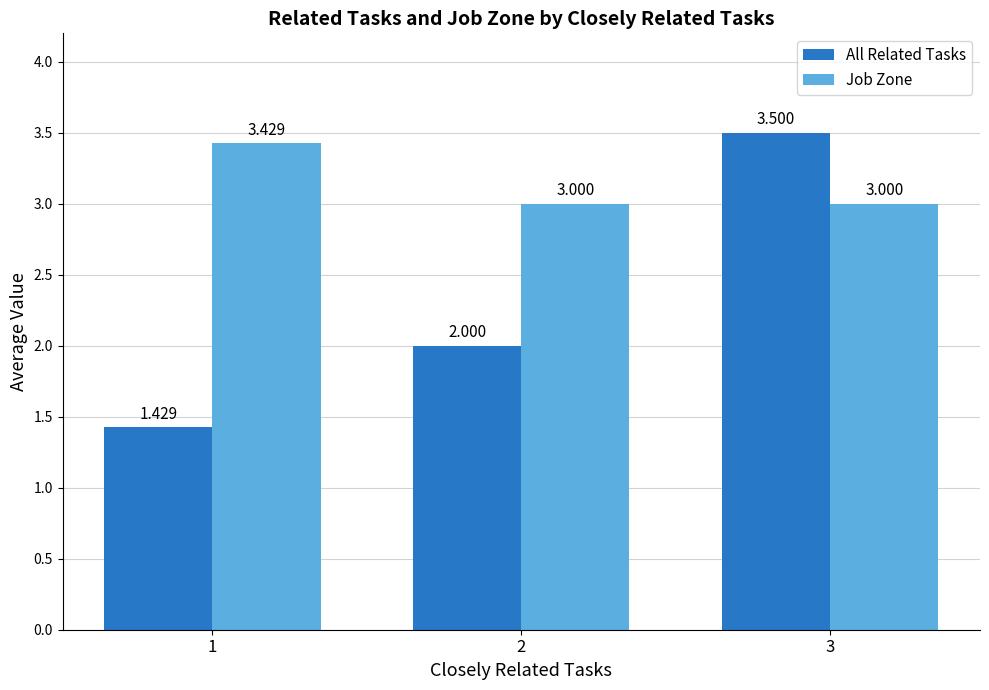

Between 1 and 2, which series saw the biggest shift?

All Related Tasks